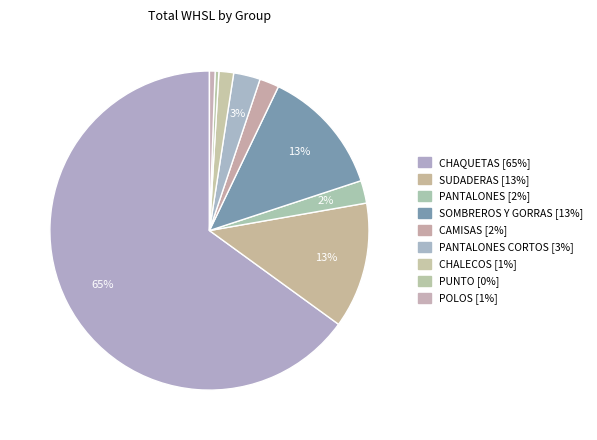

How many segments does this pie chart have?

9